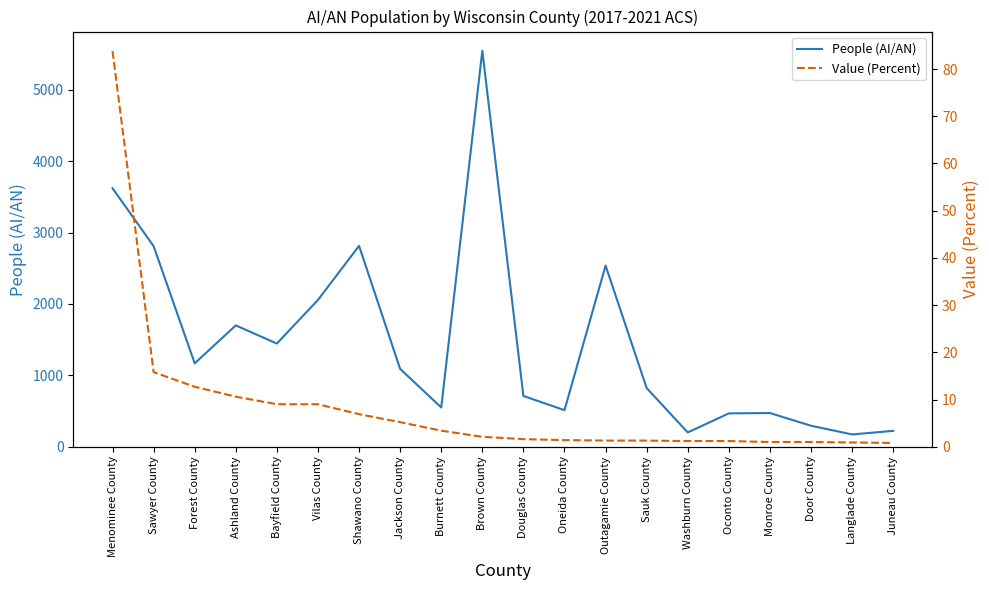

At Oconto County, list the series in order from smallest to largest.

Value (Percent), People (AI/AN)